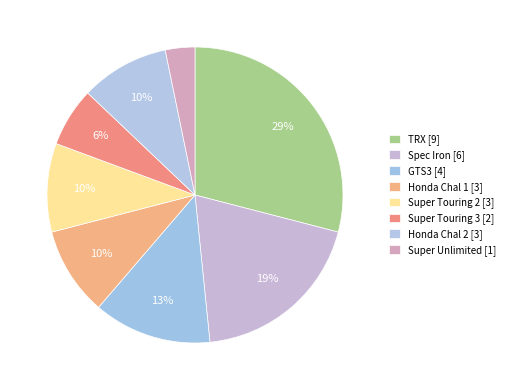

How many segments does this pie chart have?

8